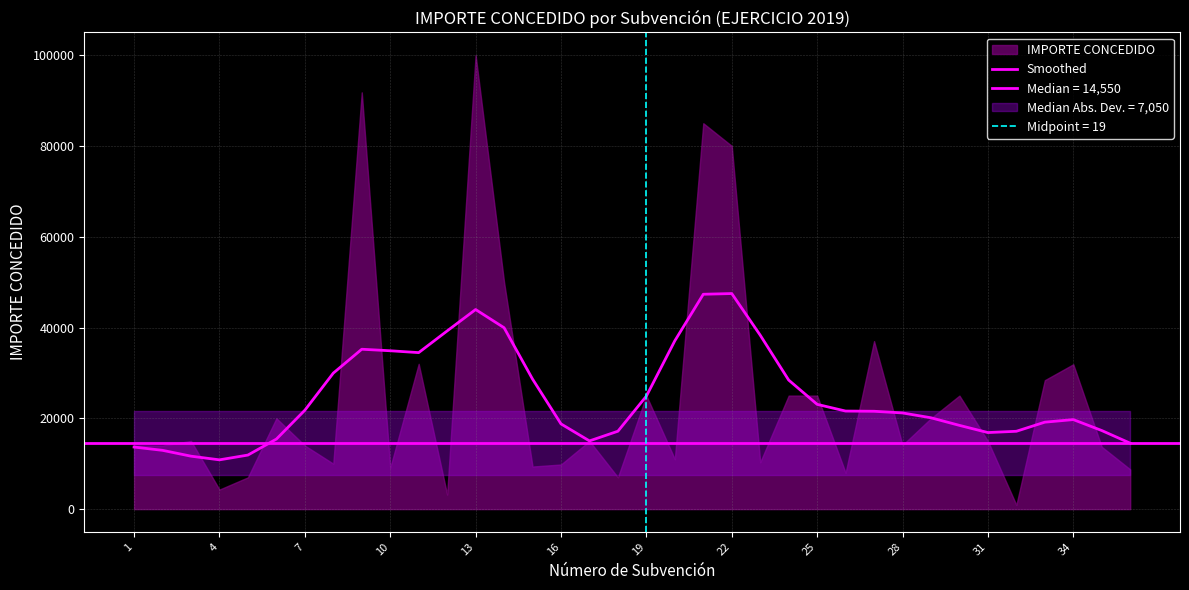

True or false: the data shows 12546.2 at 29.

False